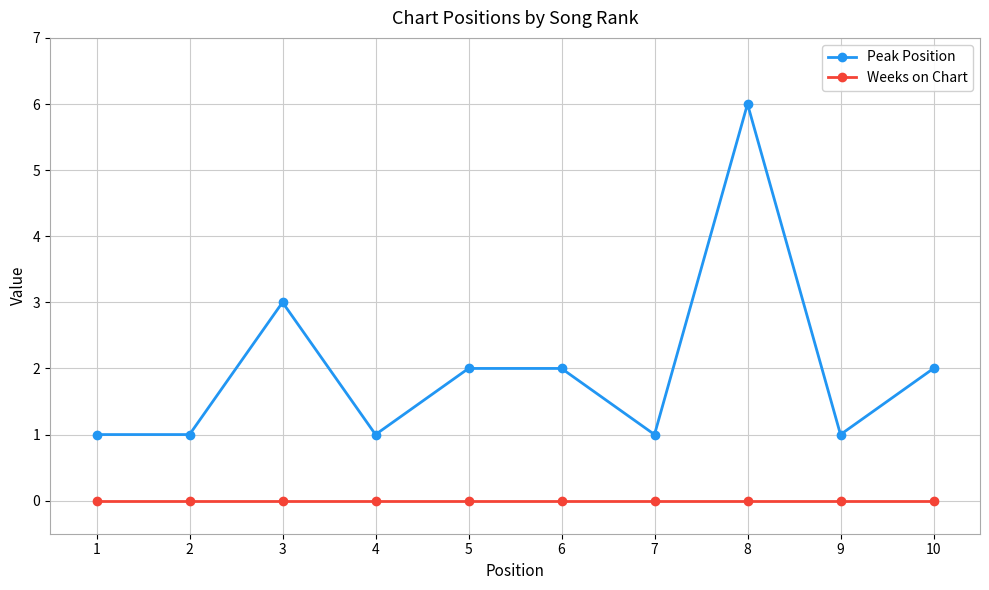

At which label does Peak Position reach its peak?

8